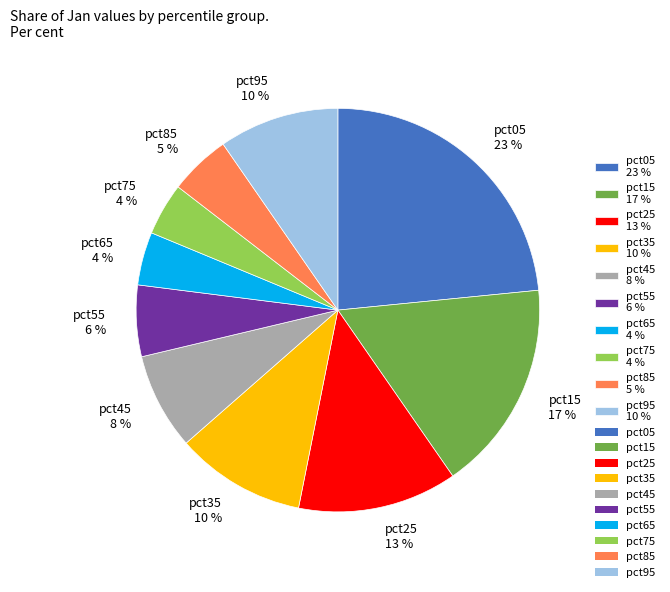

How many segments does this pie chart have?

10